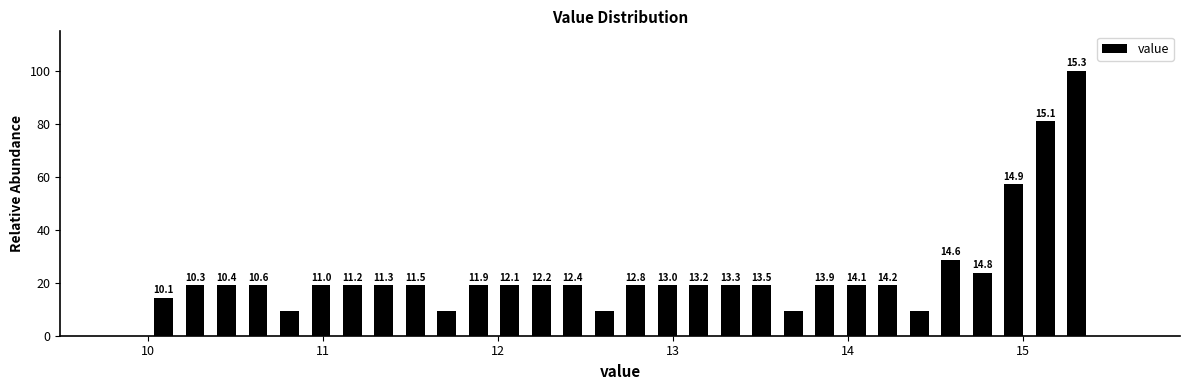

Around what value on the x-axis is the tallest bar? Give the approximate position of its centre, as read against the axis.

15.3